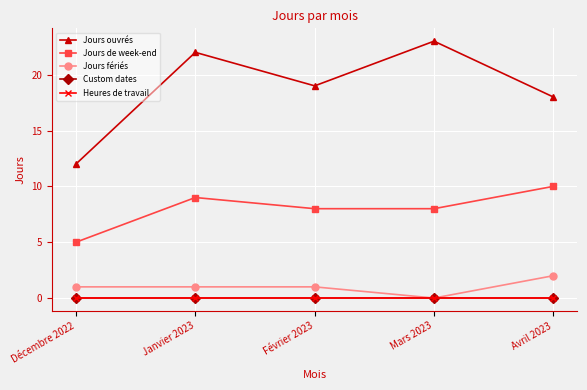

Where does the Jours de week-end series first go above 8?

Janvier 2023